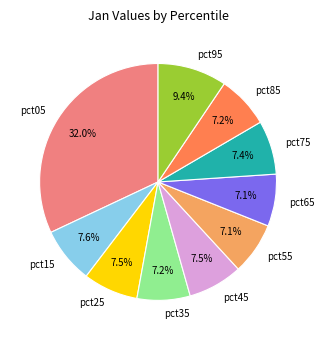

Is there any slice that represents more than half of the pie?

No